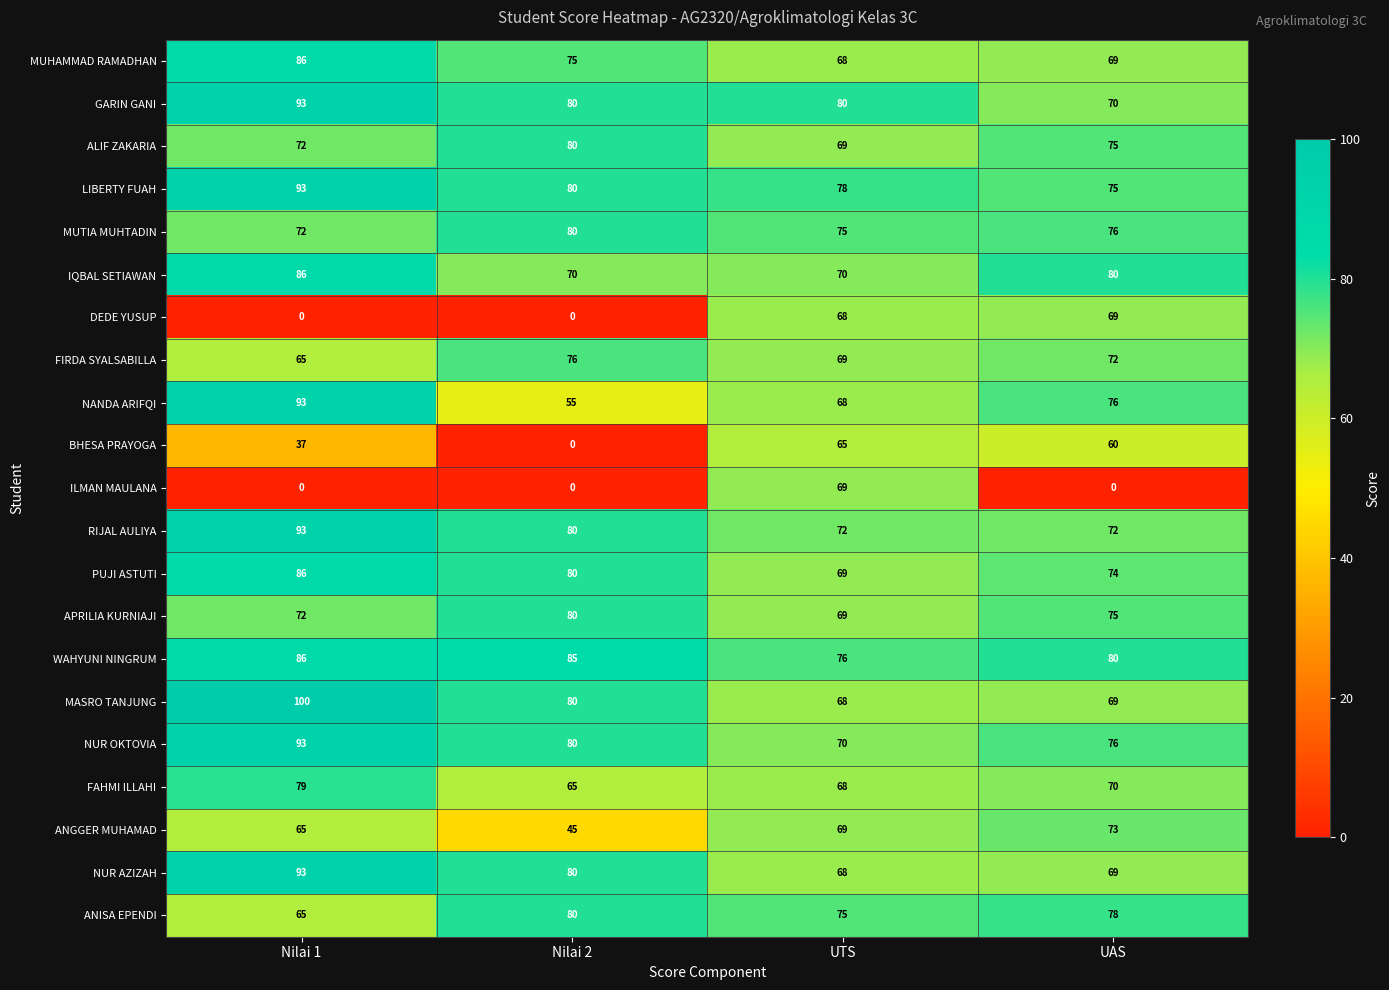

What is the approximate value of ANISA EPENDI at UAS, to the nearest 5?

80